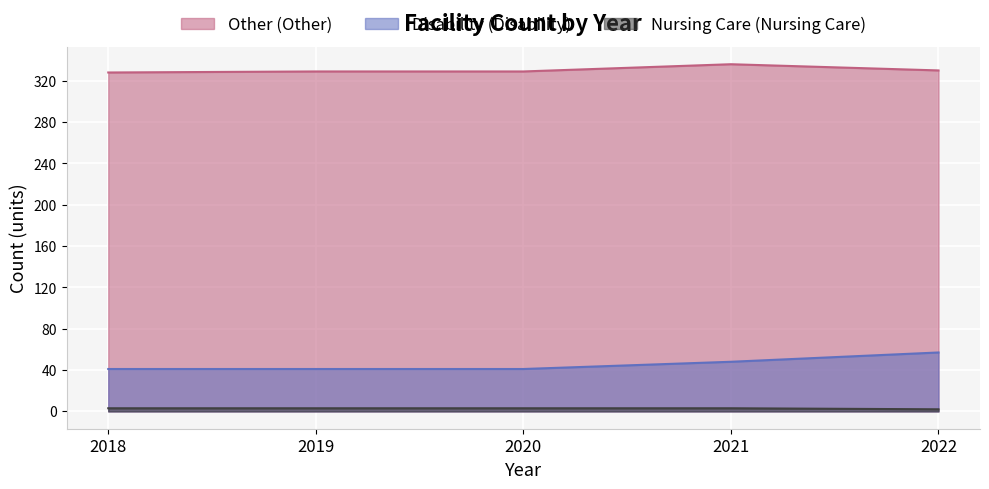

Does the chart display data point markers on the line(s)?

No